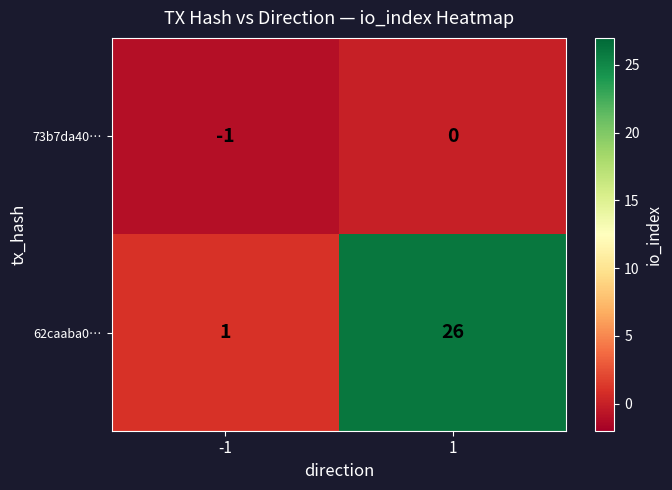

What is the sum of all 62caaba0… values?

27